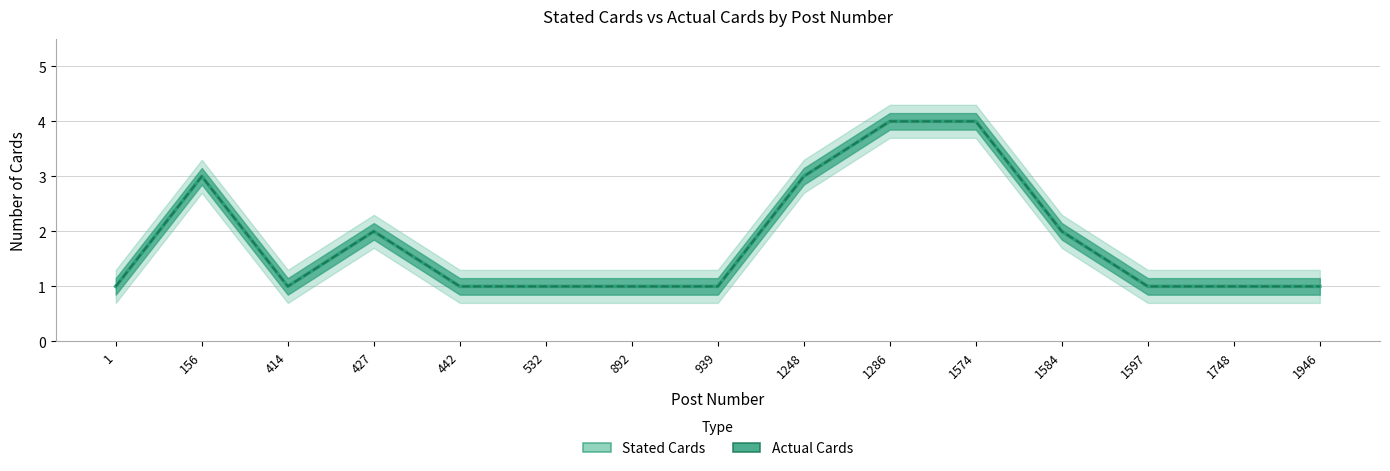

What is the maximum value for Actual Cards?

4